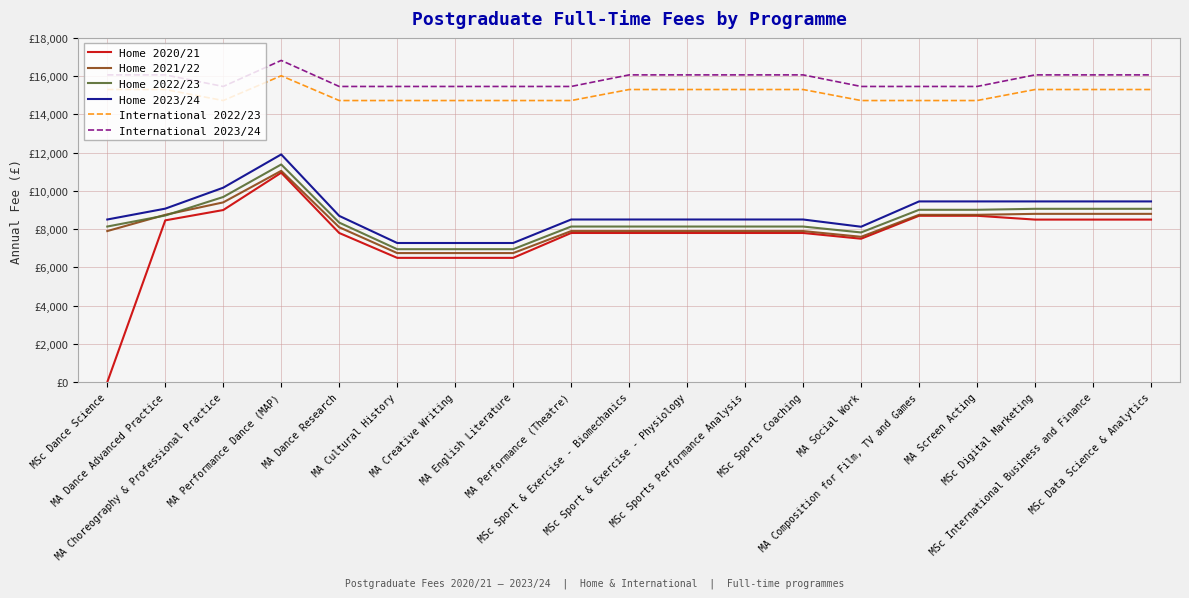

Where is the first local minimum for Home 2023/24?

MA Social Work